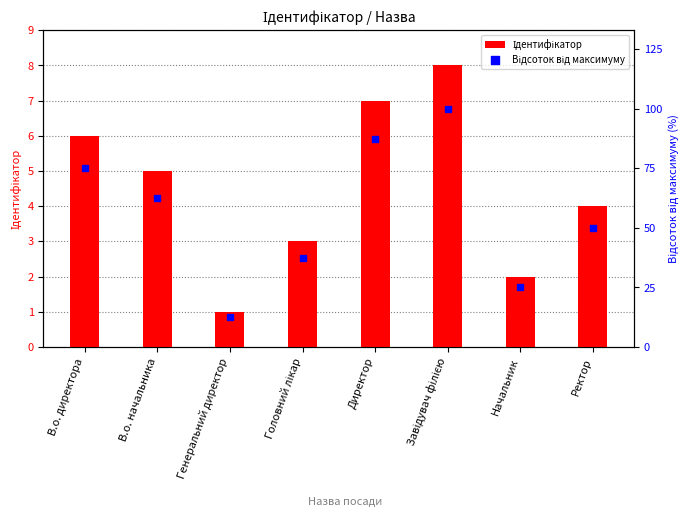

What is the total value across all series at Начальник?

27.0